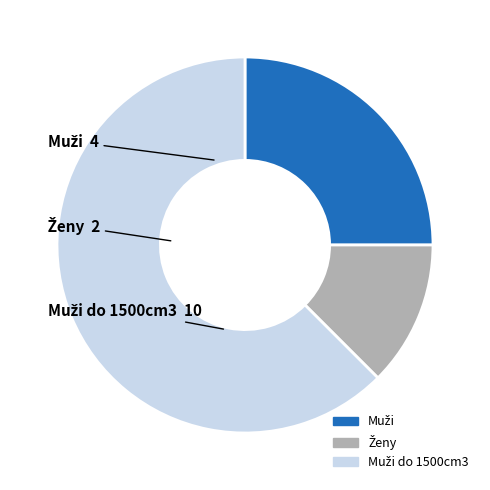

Is there any slice that represents more than half of the pie?

Yes